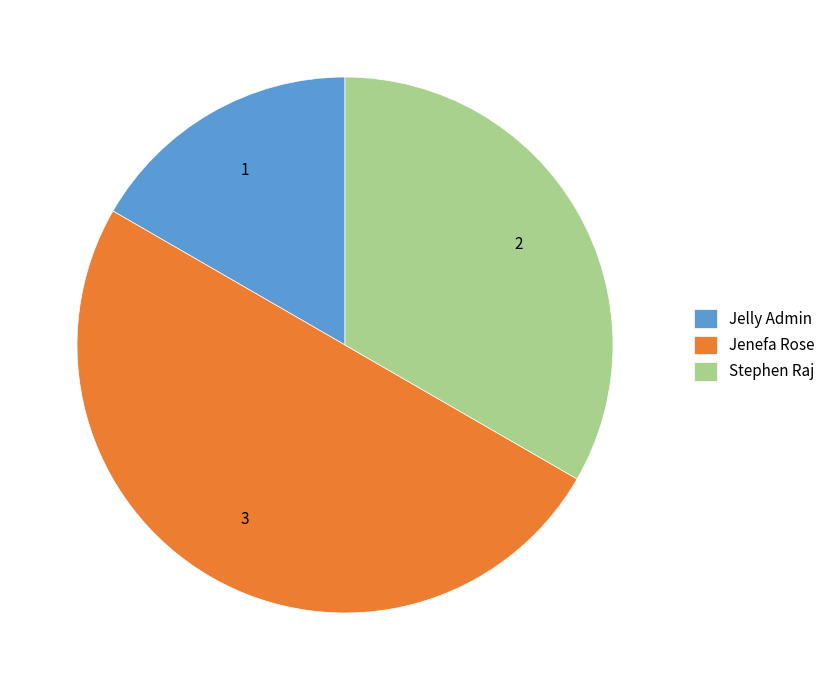

Approximately how many times larger is the value at Stephen Raj compared to Jenefa Rose?

0.7